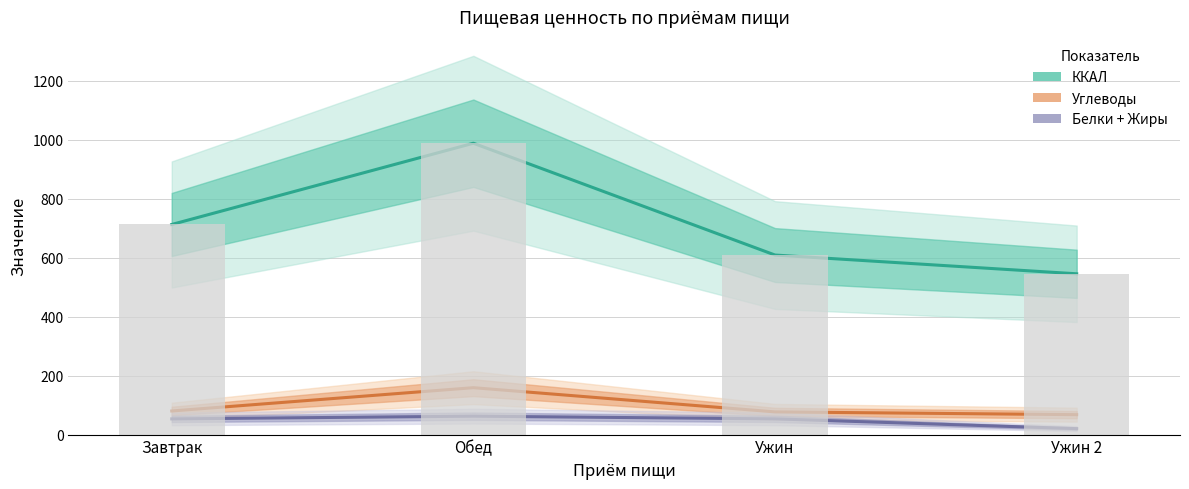

True or false: ККАЛ has a value of 940.6 at Завтрак.

False